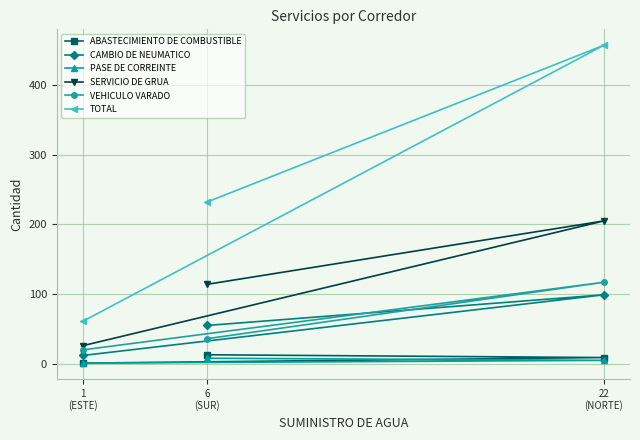

Count the PASE DE CORREINTE values in the range 1 to 8.

3